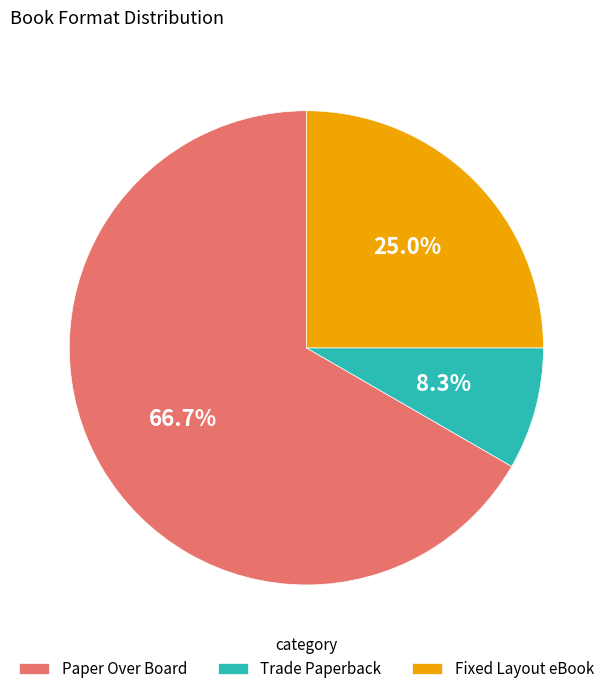

Count the number of slices in the pie.

3